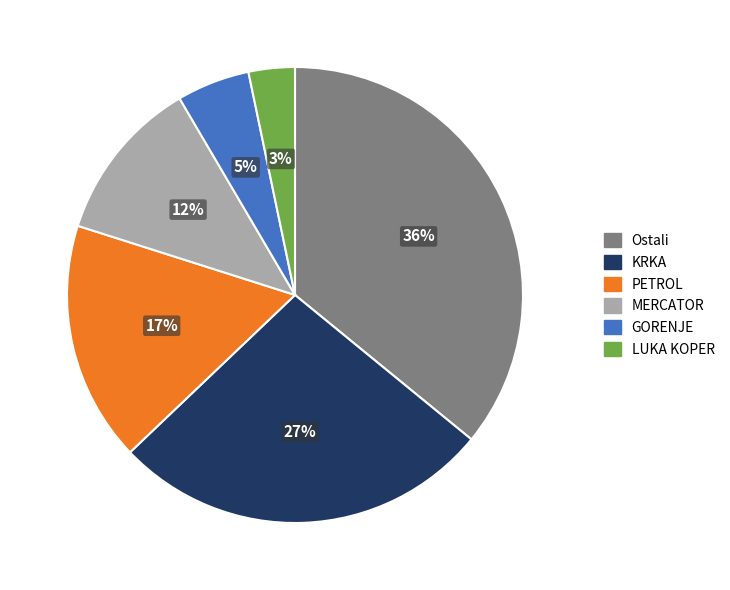

Which category has the biggest portion of the pie?

Ostali